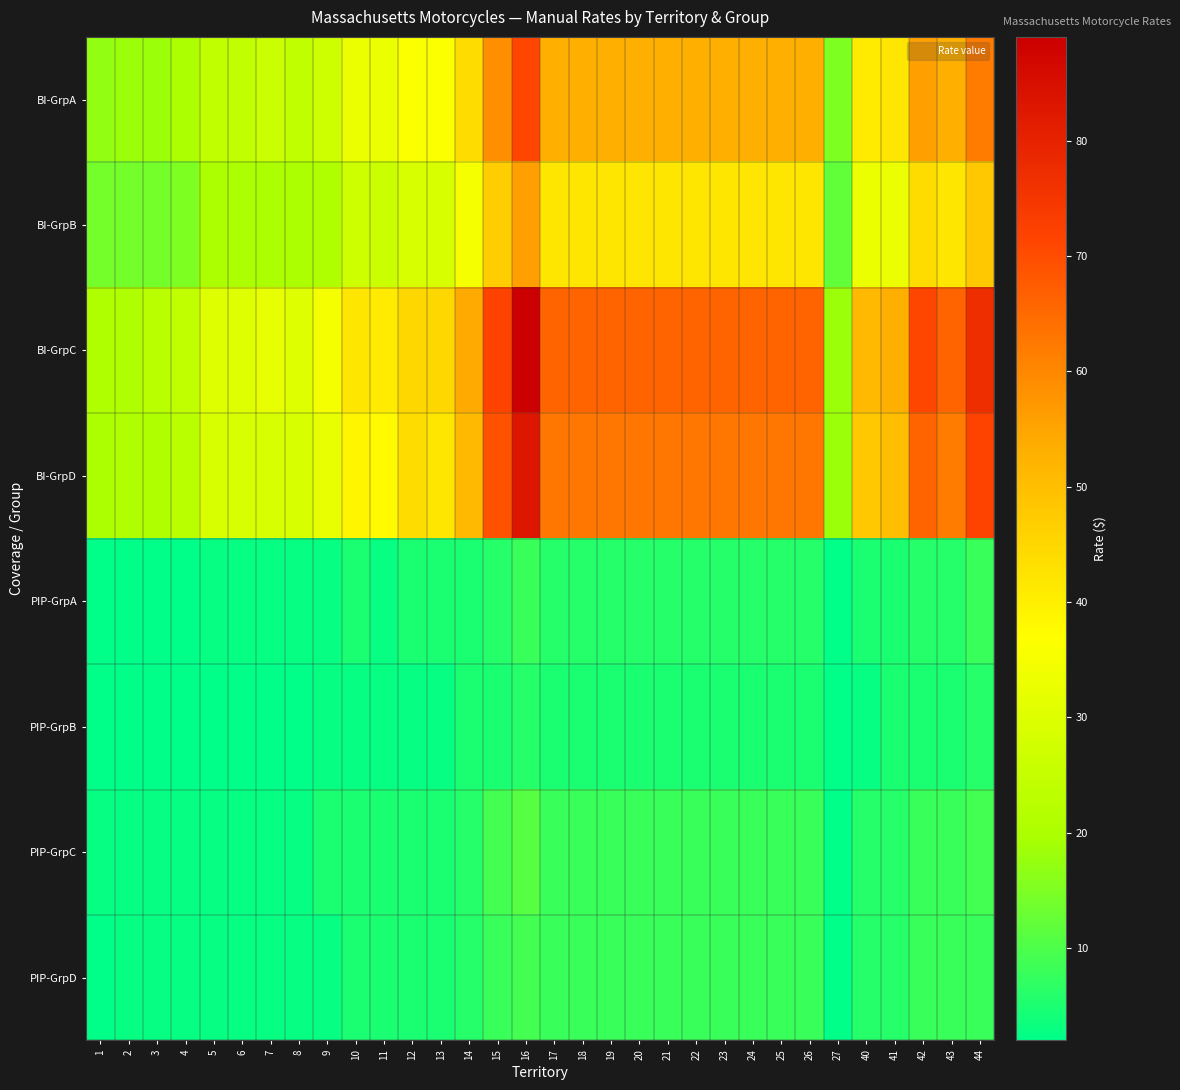

At 44, list the series in order from smallest to largest.

PIP-GrpB, PIP-GrpA, PIP-GrpD, PIP-GrpC, BI-GrpB, BI-GrpA, BI-GrpD, BI-GrpC